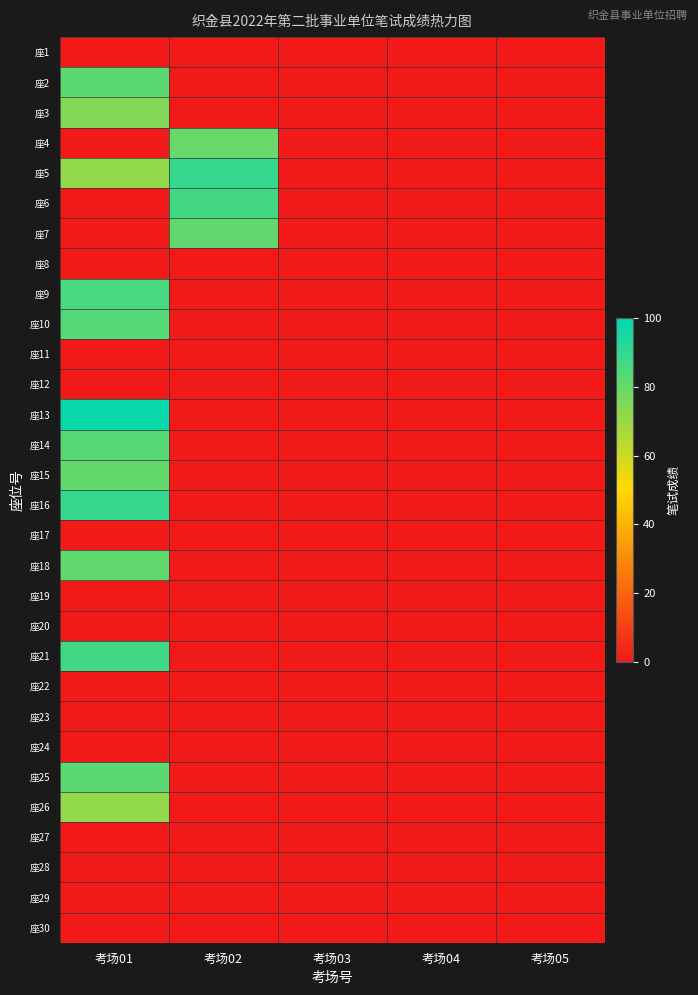

What is the maximum value shown in the chart?

98.0